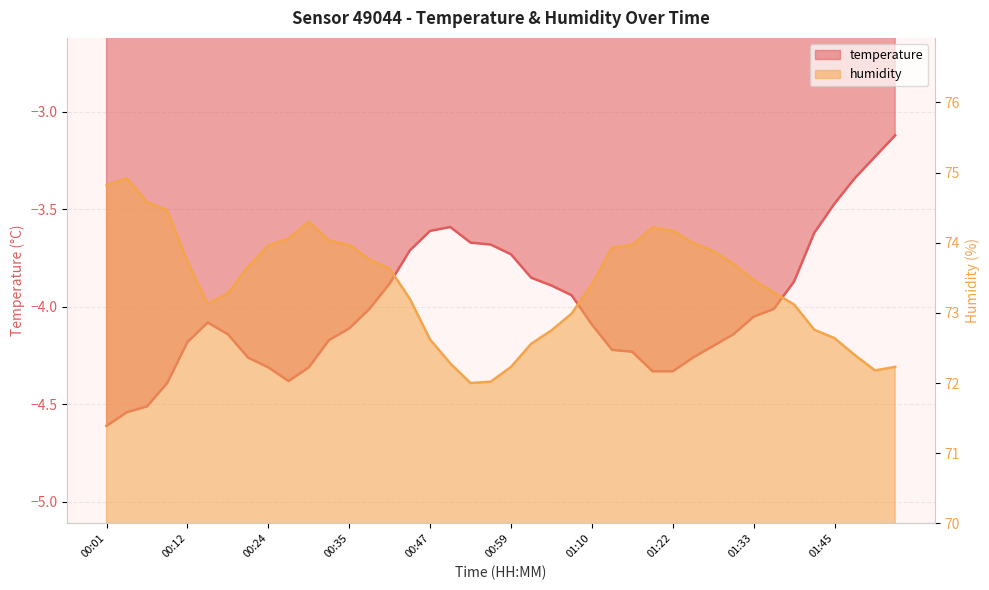

True or false: humidity and temperature cross at least once.

False